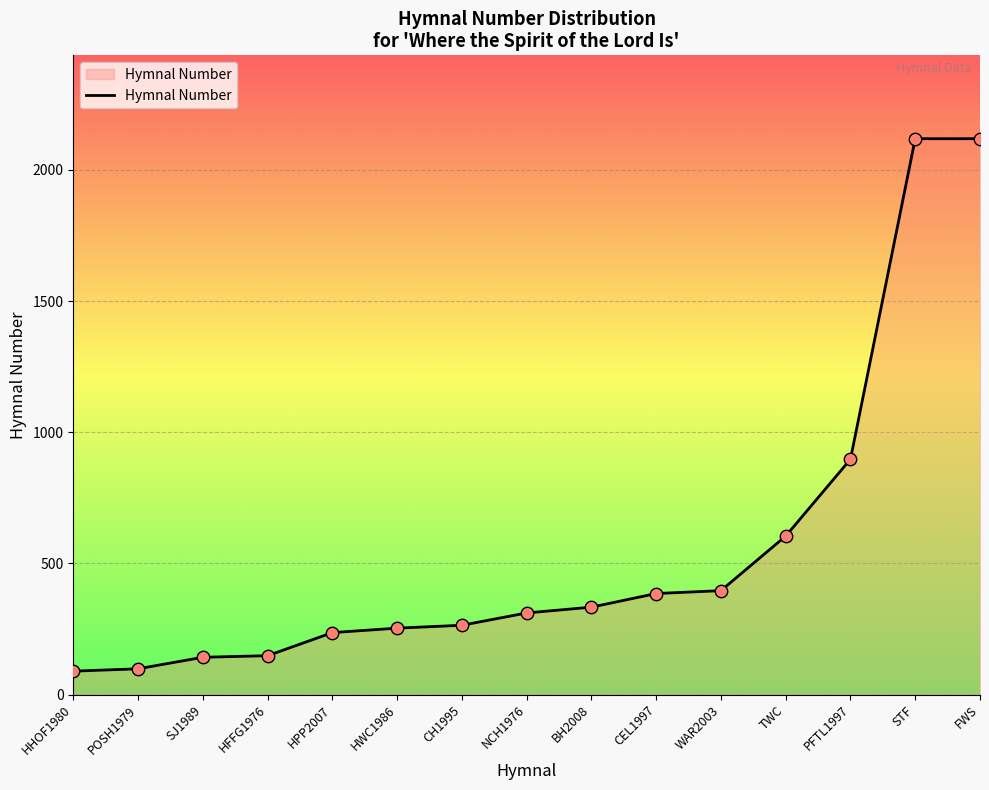

Between HPP2007 and HHOF1980, which is larger?

HPP2007